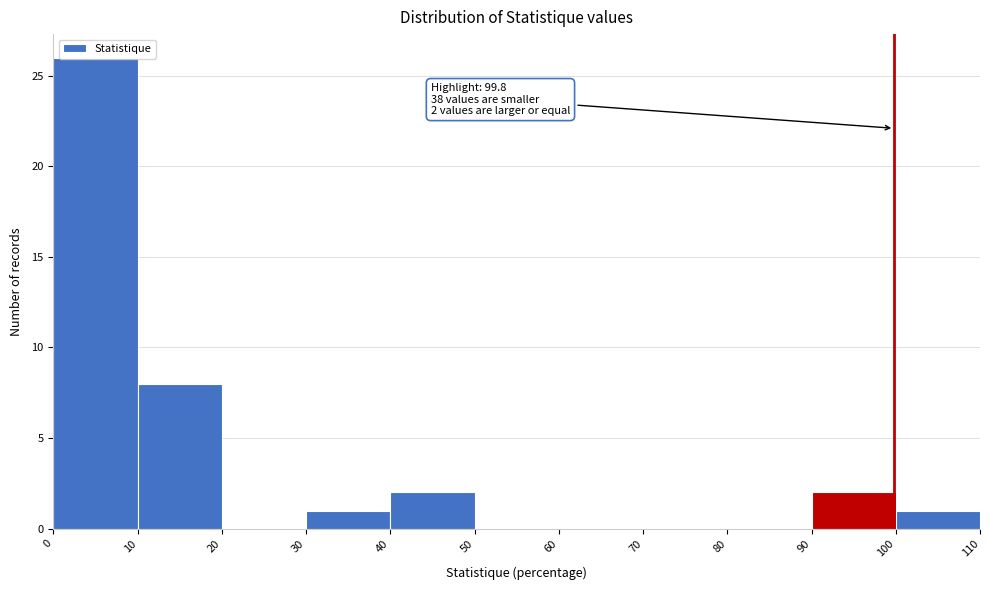

Over which range of the x-axis is the bar tallest?

0 to 10